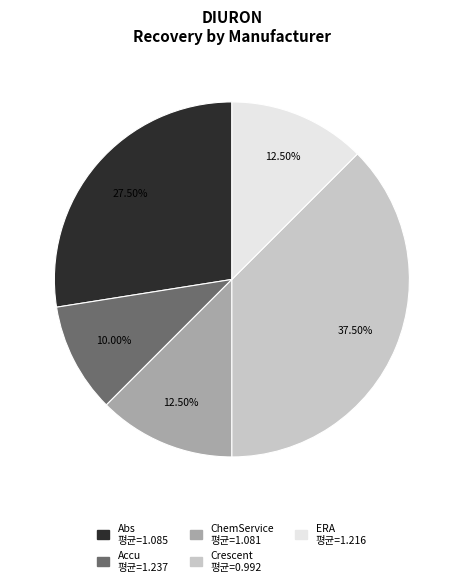

Does any single category account for the majority?

No